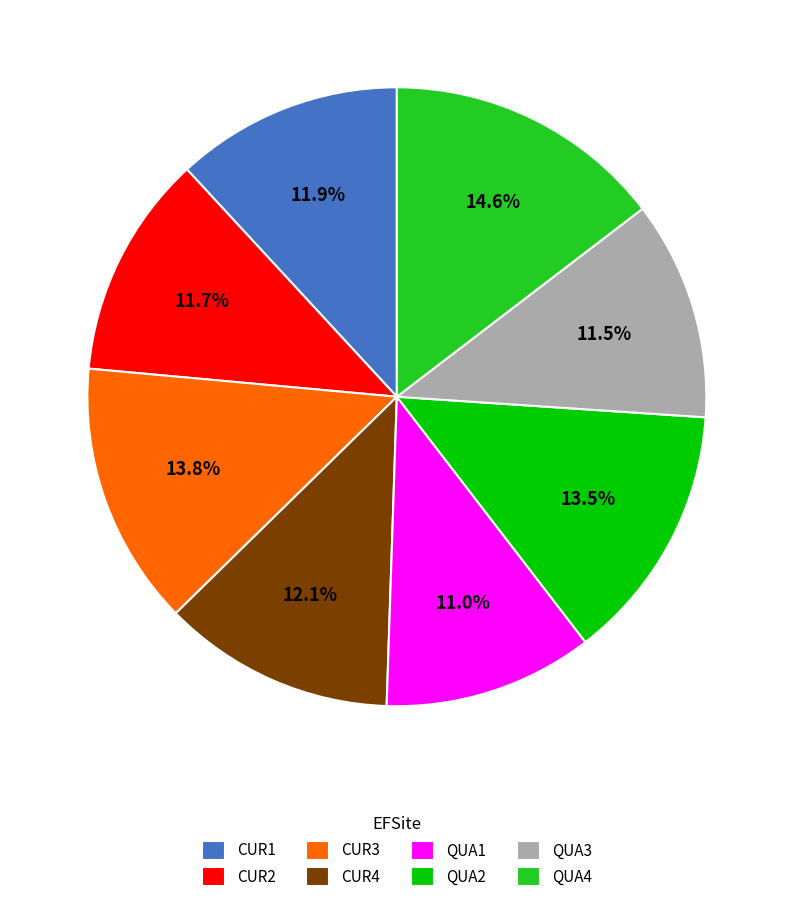

Which slice is the largest?

QUA4